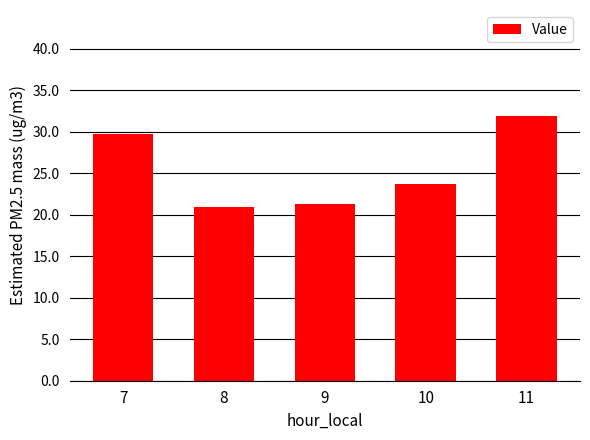

At which category does the chart reach its minimum across all series?

8